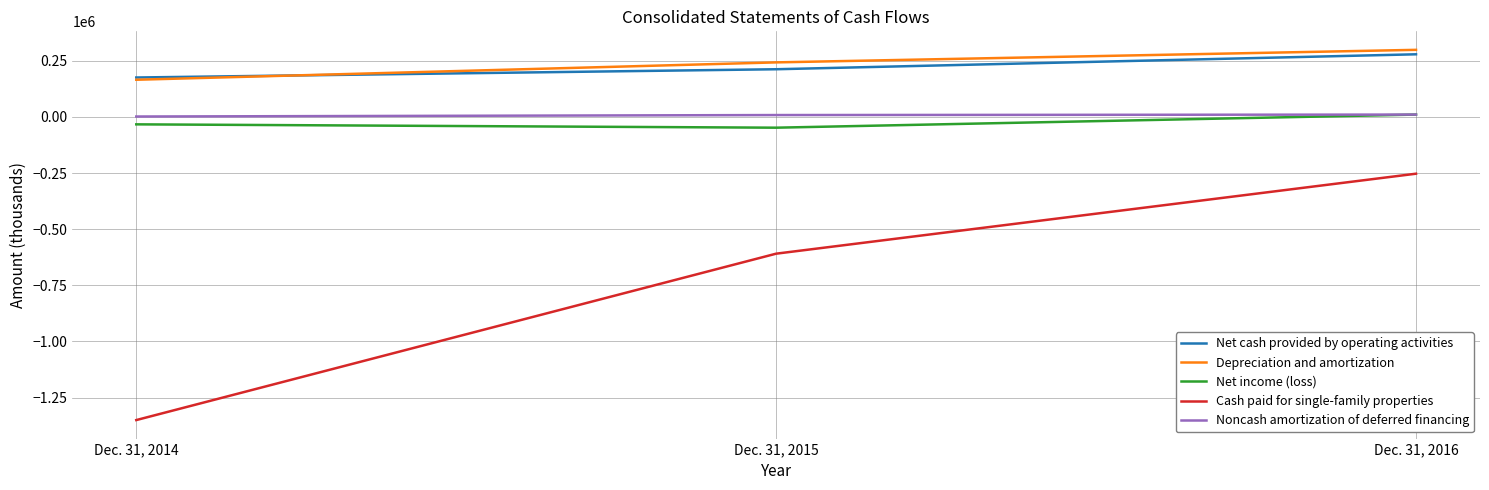

Count the number of data series in this chart.

5